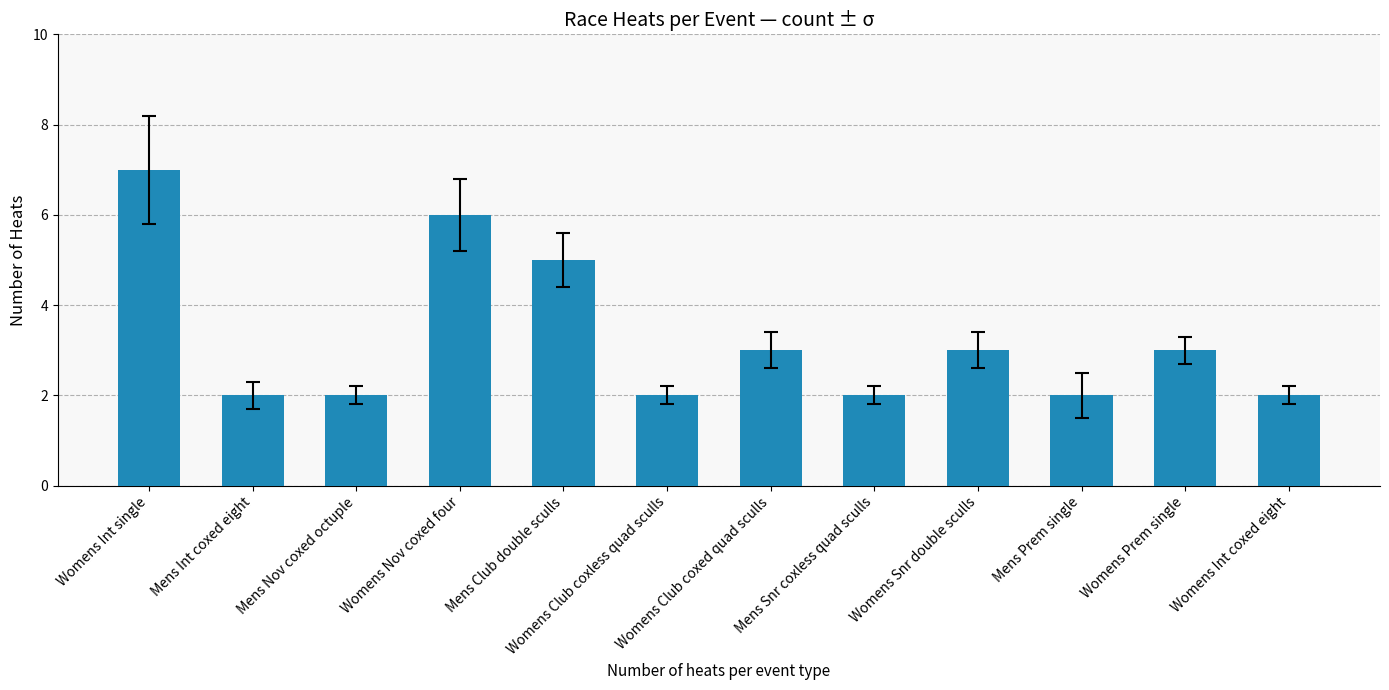

Approximately how many times larger is the value at Womens Nov coxed four compared to Mens Int coxed eight?

3.0